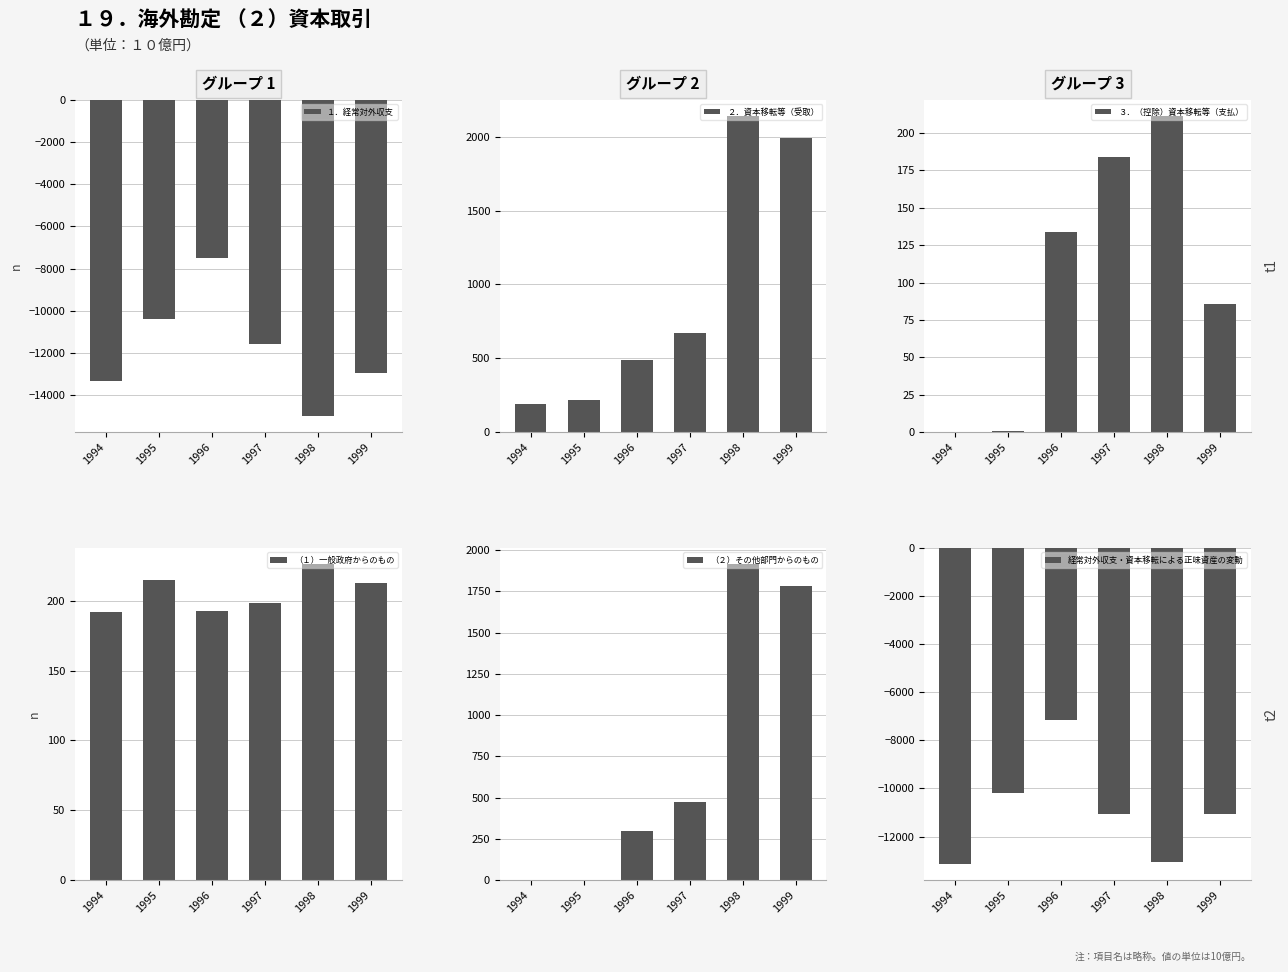

Reading left to right, what are all the values shown in this chart?

１．経常対外収支: 1994=-13342.5	1995=-10386.2	1996=-7494.3	1997=-11570.0	1998=-14998.1	1999=-12973.4
２．資本移転等（受取）: 1994=192.0	1995=215.0	1996=487.2	1997=671.7	1998=2142.9	1999=1994.2
３．（控除）資本移転等（支払）: 1994=0.0	1995=0.6	1996=133.5	1997=183.8	1998=211.6	1999=85.4
（１）一般政府からのもの: 1994=192.0	1995=215.0	1996=192.5	1997=198.4	1998=226.5	1999=213.0
（２）その他部門からのもの: 1994=0.0	1995=0.0	1996=294.7	1997=473.3	1998=1916.4	1999=1781.2
経常対外収支・資本移転による正味資産の変動: 1994=-13150.5	1995=-10171.8	1996=-7140.6	1997=-11082.2	1998=-13066.8	1999=-11064.6